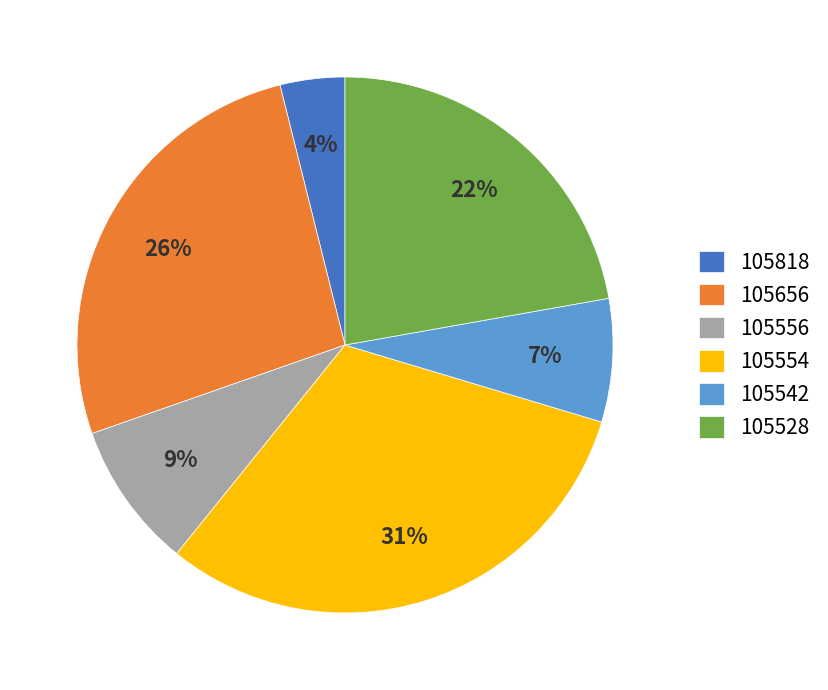

Combined, do 105656 and 105556 account for over 50%?

No